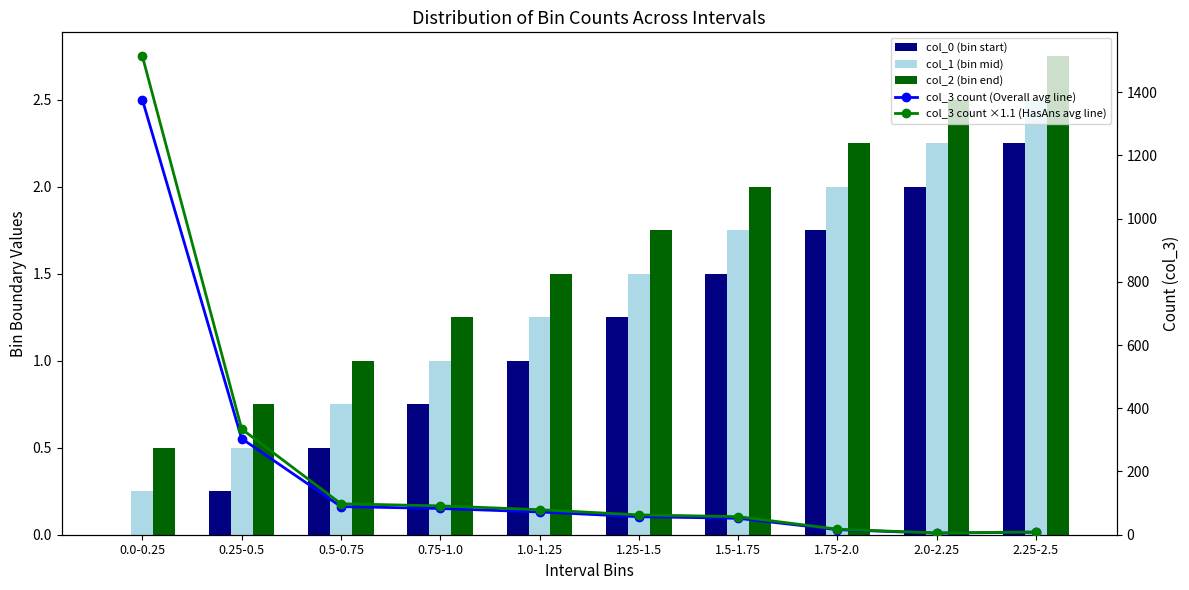

How many groups of bars are there?

10